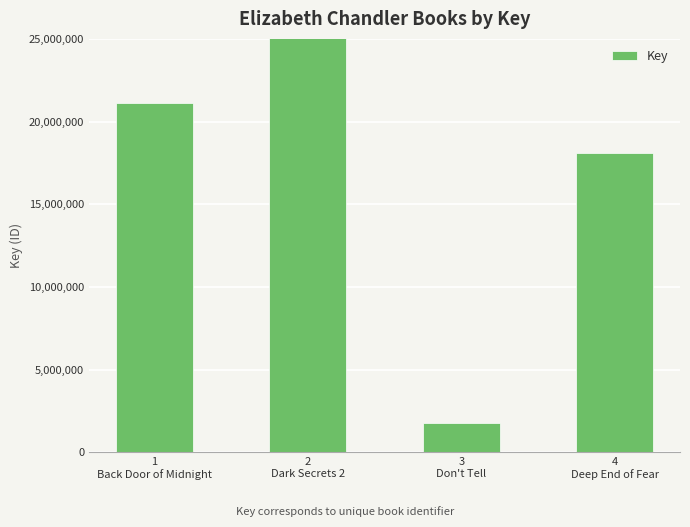

Is it true that the value at 2
Dark Secrets 2 is 113446303?

False